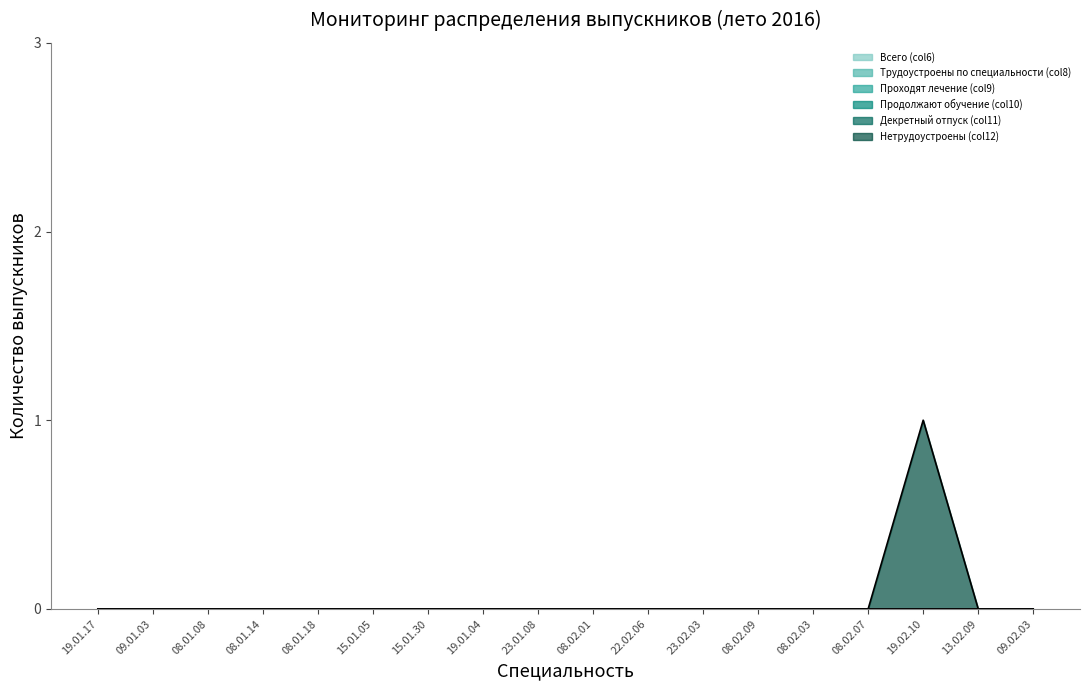

At how many categories does at least one series exceed 0?

1